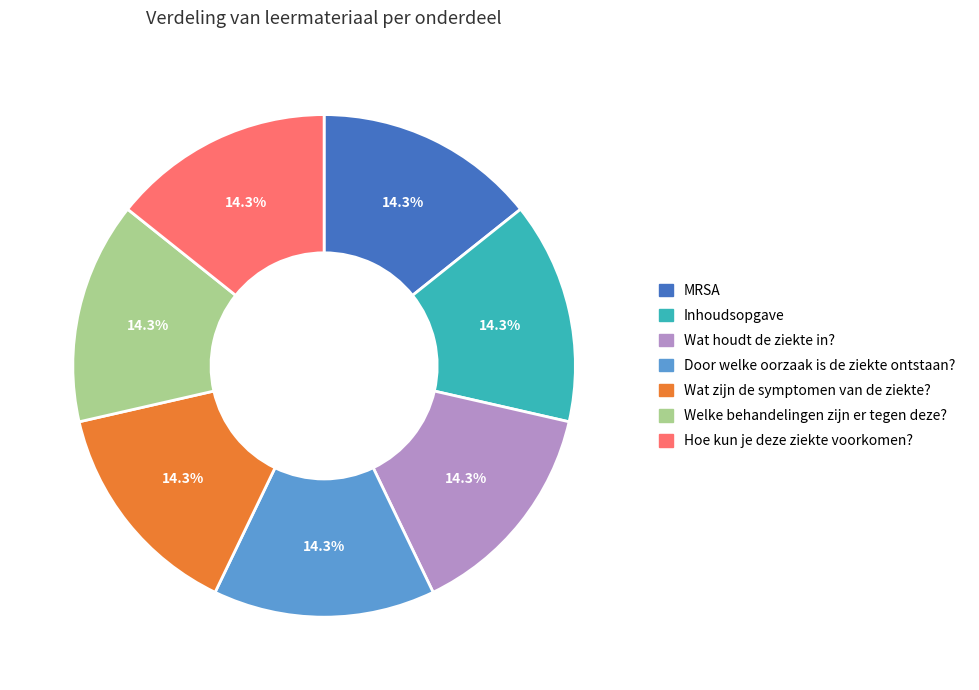

What percentage is the Door welke oorzaak is de ziekte ontstaan? slice, to the nearest percent?

14%